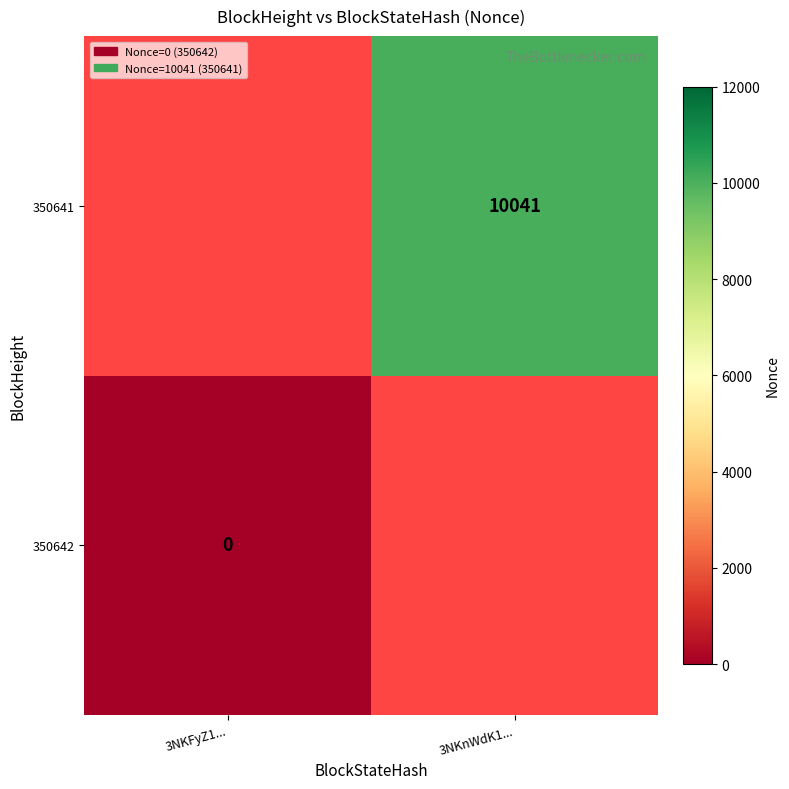

The value of 350641 at 3NKnWdK1... is 10041. True or false?

True